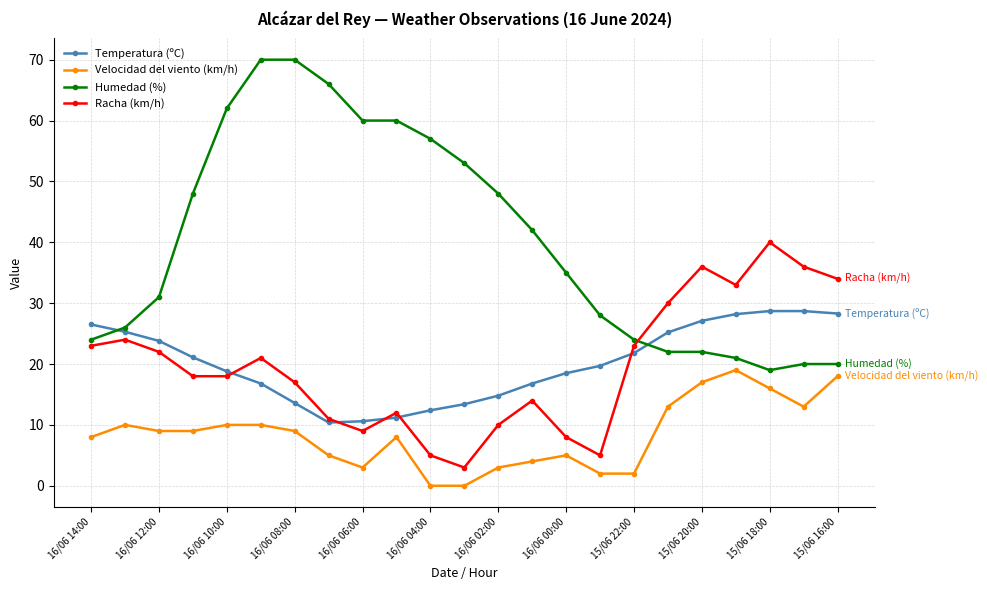

True or false: Velocidad del viento (km/h) and Temperatura (ºC) cross at least once.

False